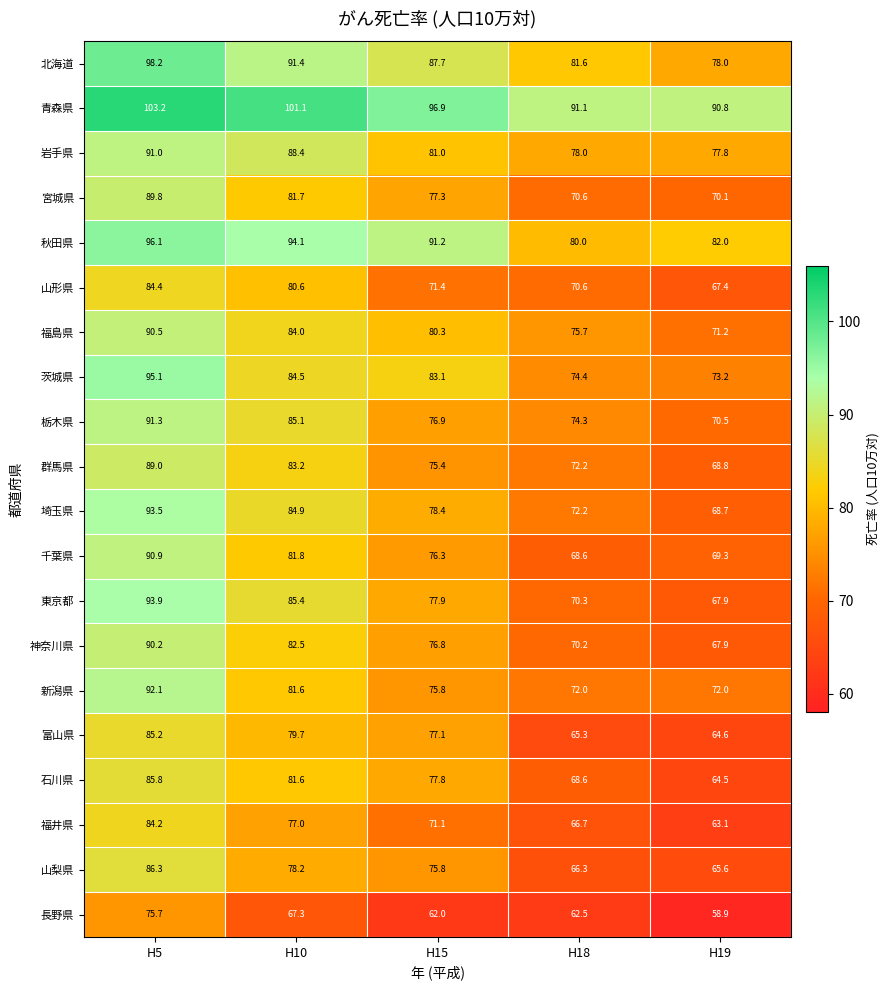

The value of 富山県 at H15 is 77.1. True or false?

True